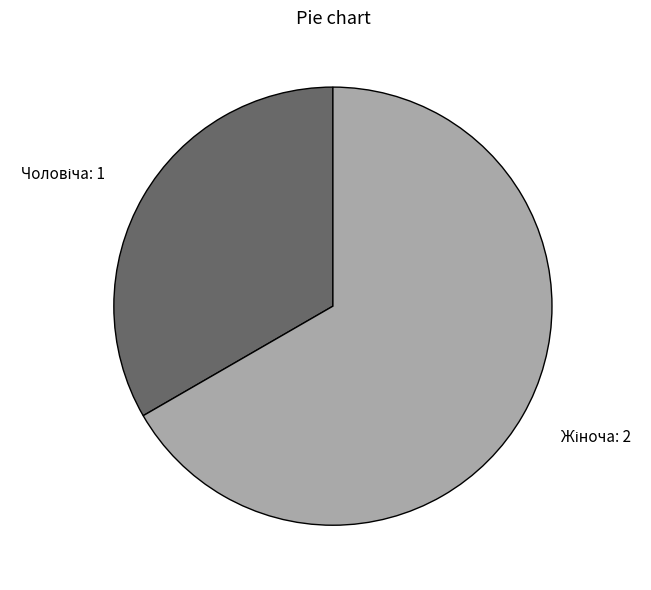

How many slices are in this pie chart?

2